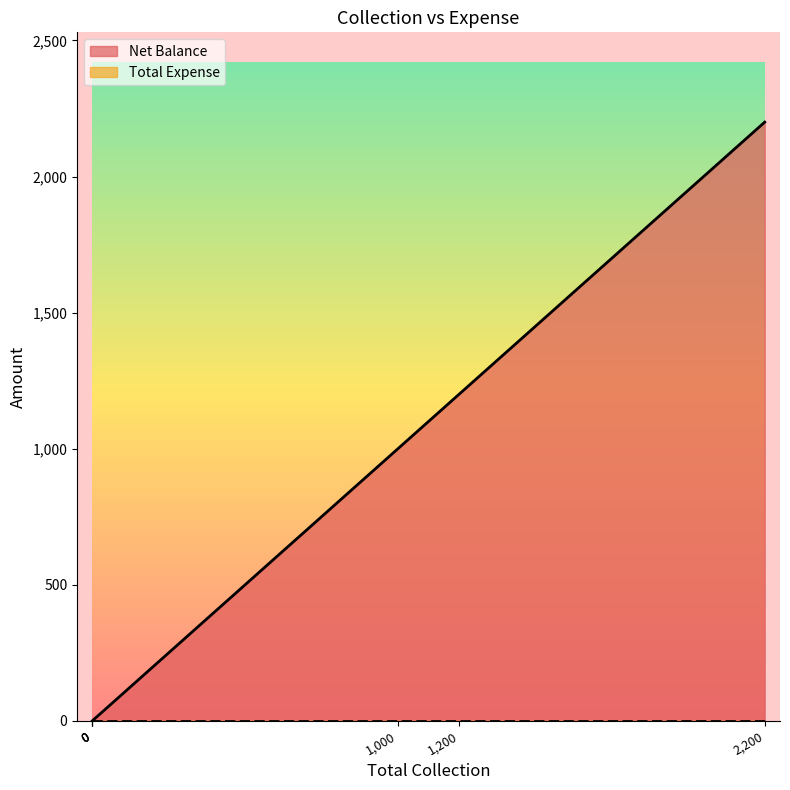

True or false: Net Balance and Total Expense cross at least once.

False